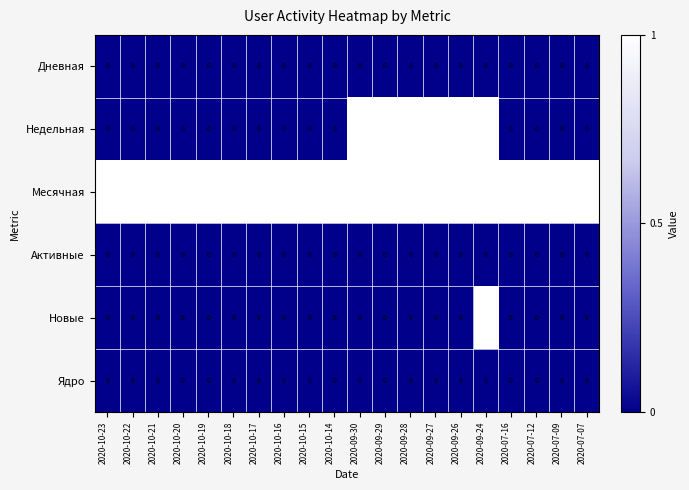

The value of Недельная at 2020-09-24 is 1. True or false?

True